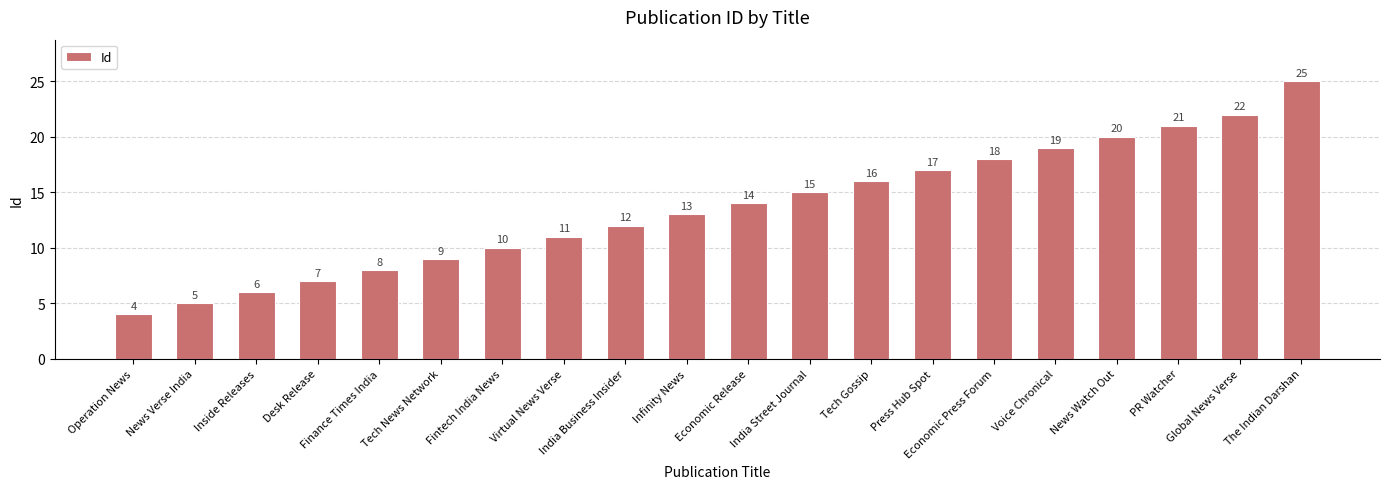

Between Operation News and Tech News Network, which is larger?

Tech News Network